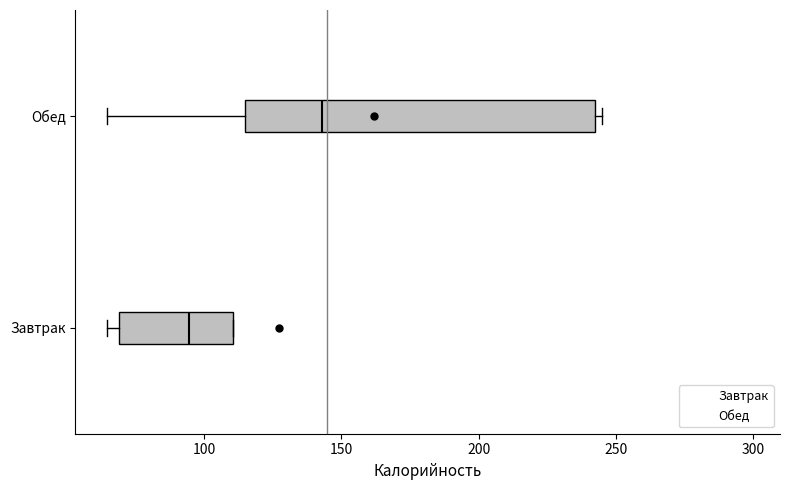

Where is the left edge of the box for Обед on the x-axis? The values are not printed on the chart, so give them approximately, as read against the axis.

115